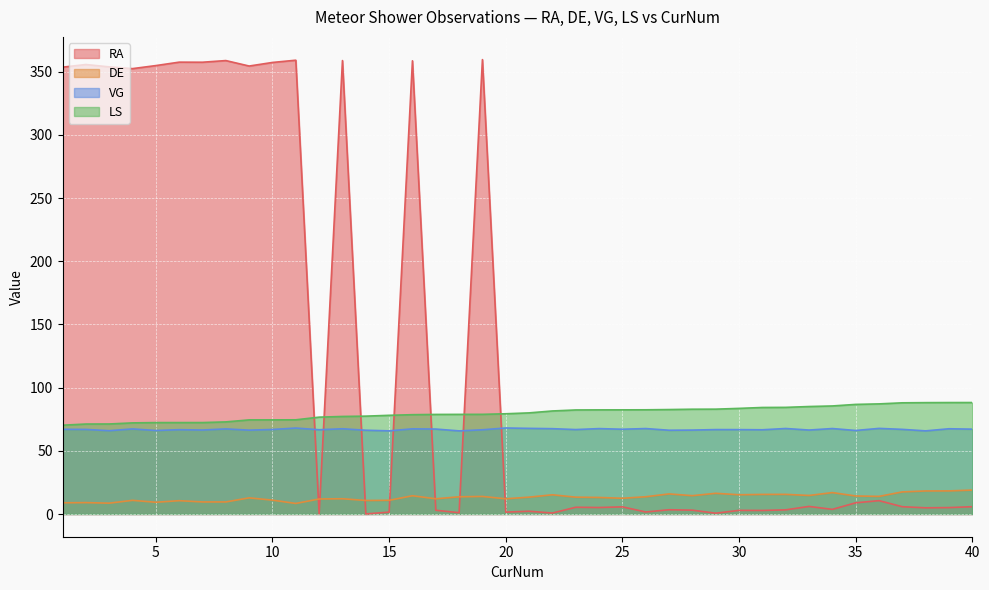

Rank the series at 25 from lowest to highest value.

RA, DE, VG, LS